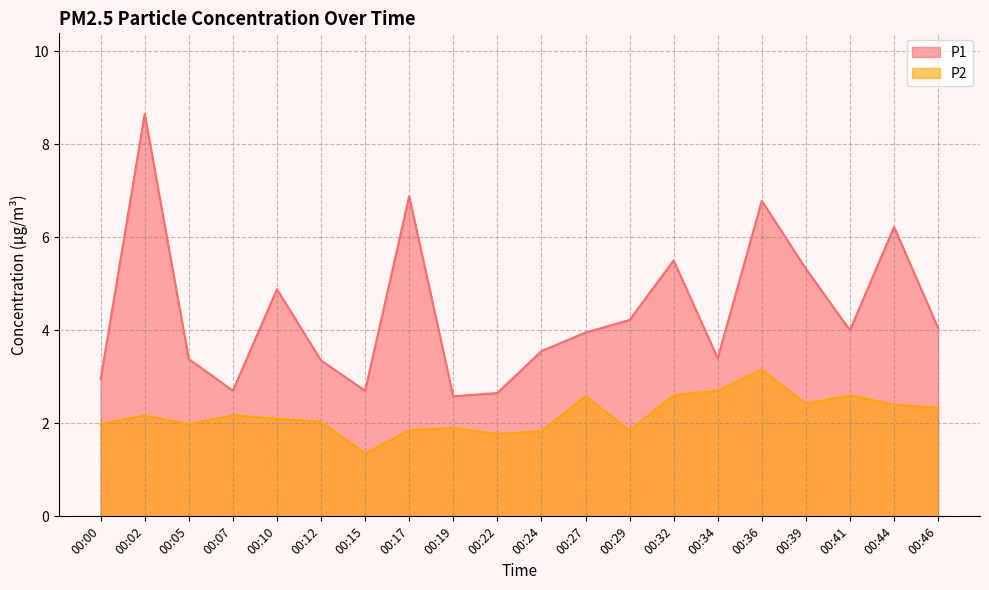

How many data points does each series have?

20